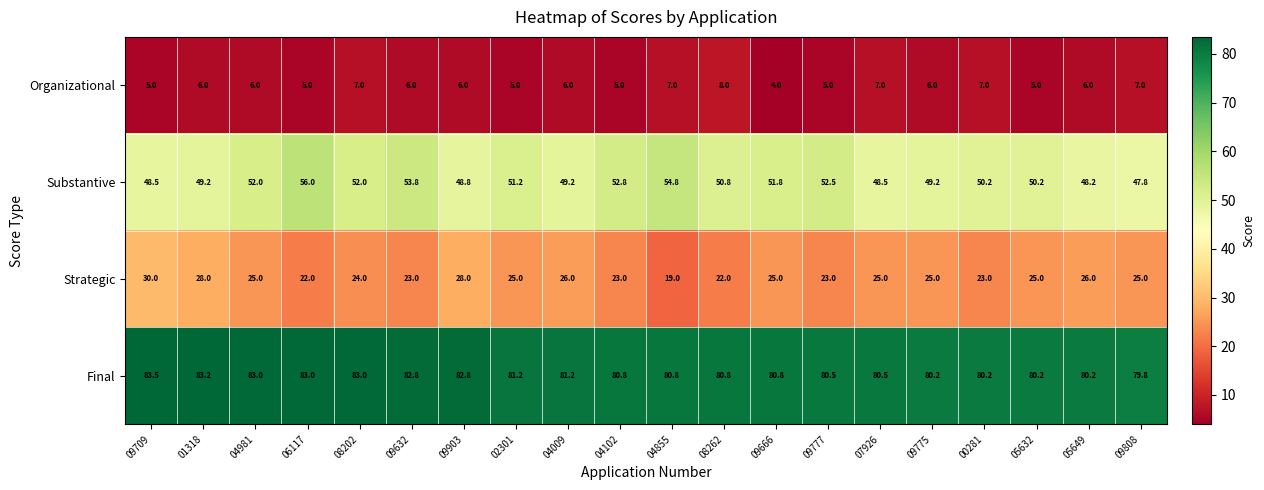

Read the Organizational value at 04009.

6.0